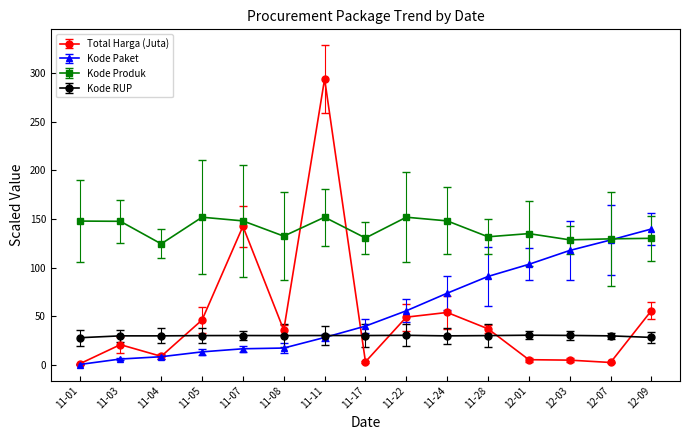

What is the difference between the maximum and minimum values in the Total Harga (Juta) series?

292.7